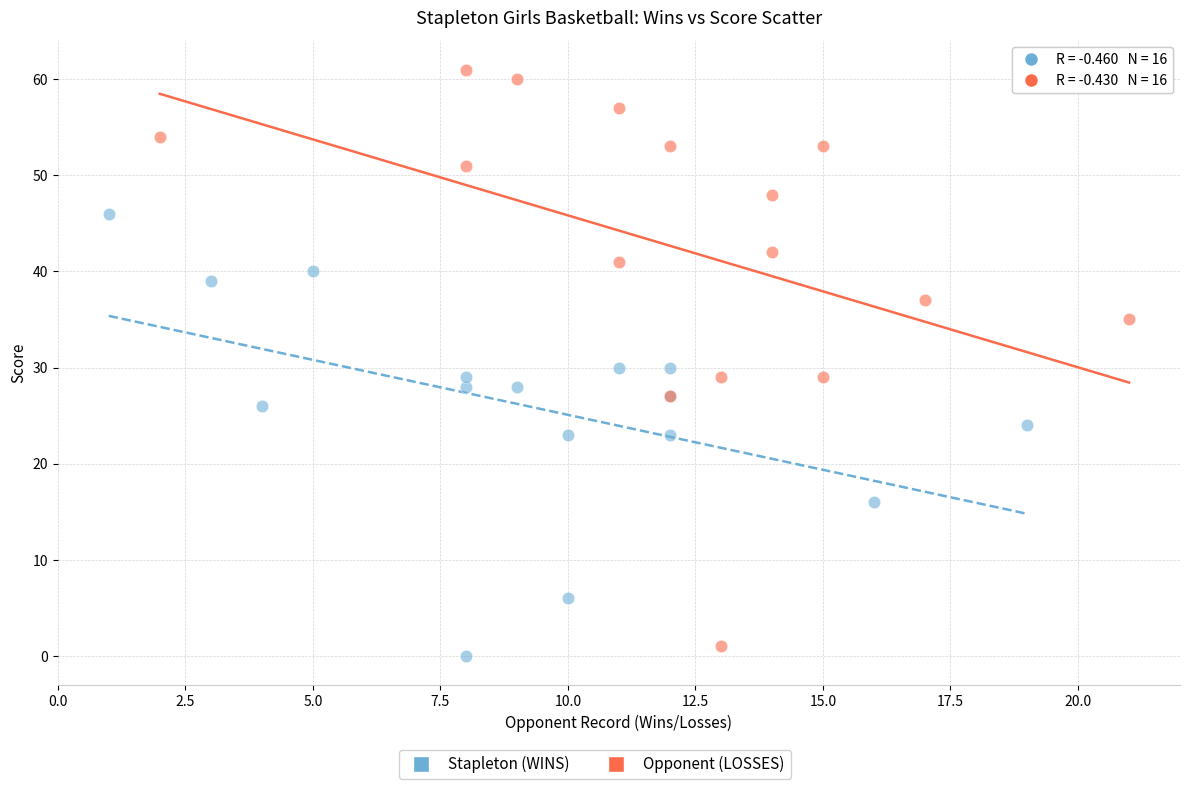

Which series has the widest spread of Y values?

Opponent (LOSSES)